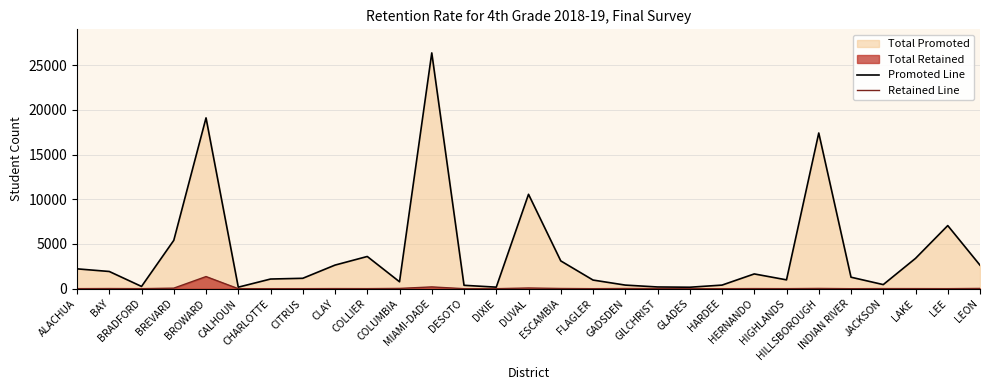

How many lines are shown in the chart?

2